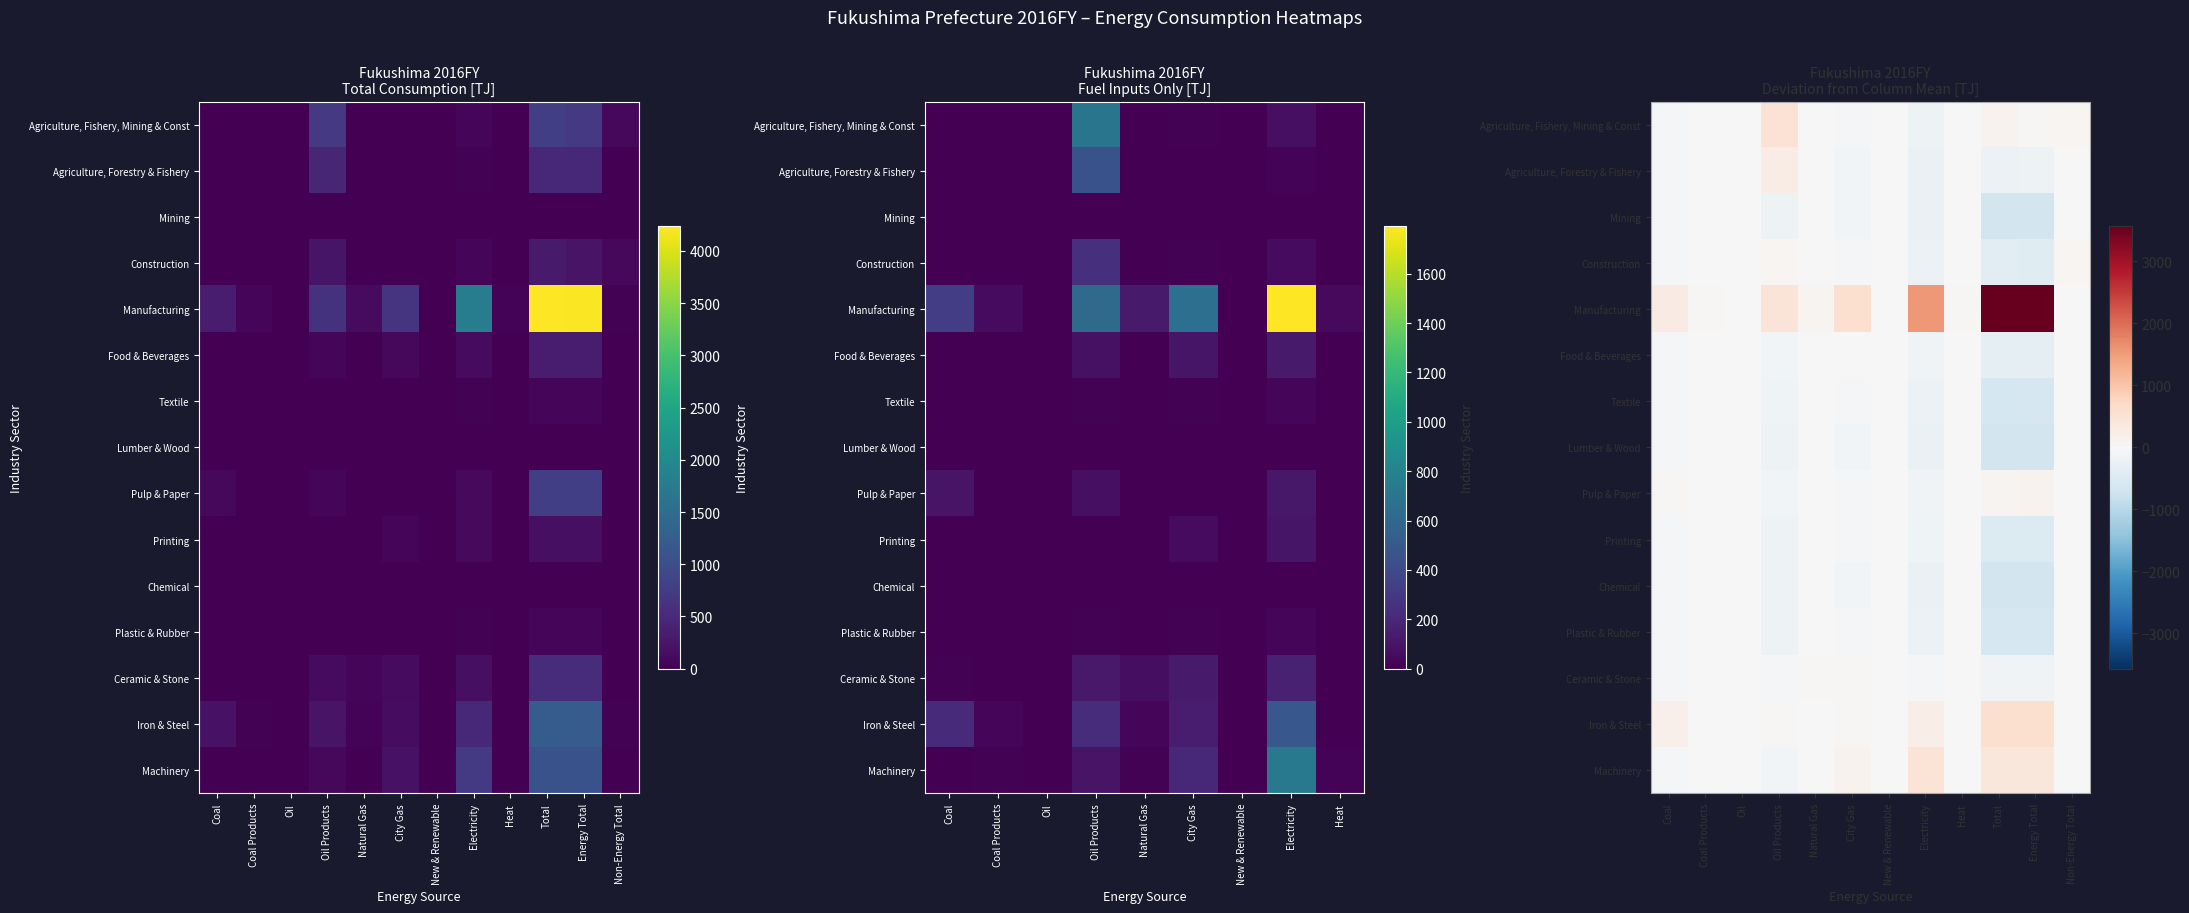

What is the difference between the highest and lowest values at Non-Energy Total?

84.8